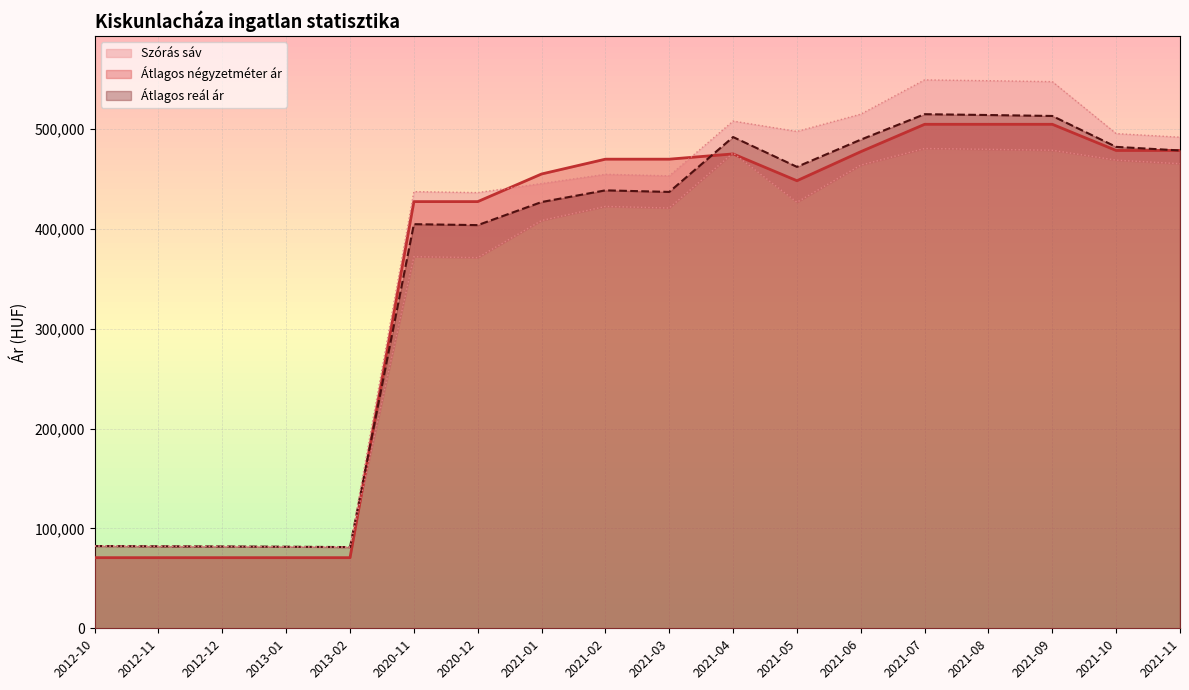

List the series in order of their peak value, lowest first.

Szórás alsó határ, Átlagos négyzetméter ár, Átlagos reál ár, Szórás felső határ